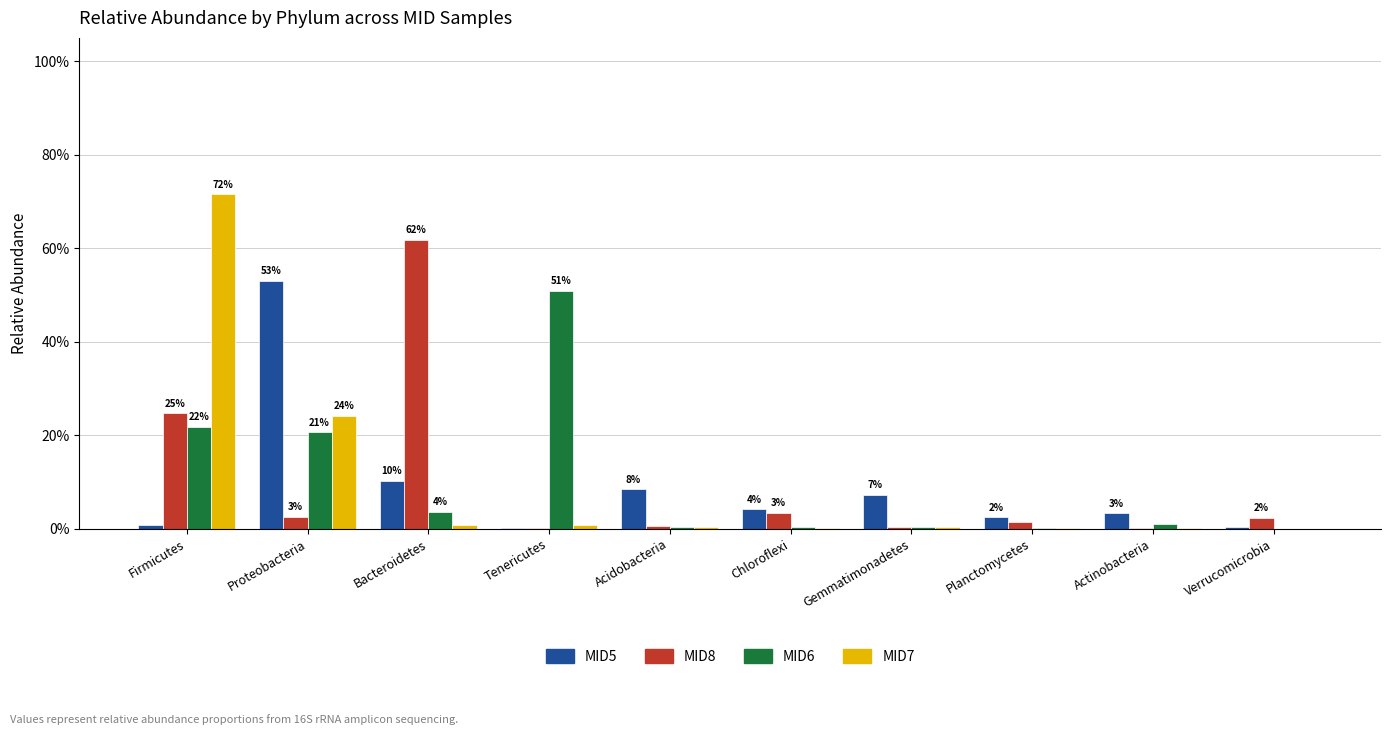

Reading right to left, transcribe all the data shown in this chart.

MID5: Verrucomicrobia=0.0	Actinobacteria=0.0	Planctomycetes=0.0	Gemmatimonadetes=0.1	Chloroflexi=0.0	Acidobacteria=0.1	Tenericutes=0.0	Bacteroidetes=0.1	Proteobacteria=0.5	Firmicutes=0.0
MID8: Verrucomicrobia=0.0	Actinobacteria=0.0	Planctomycetes=0.0	Gemmatimonadetes=0.0	Chloroflexi=0.0	Acidobacteria=0.0	Tenericutes=0.0	Bacteroidetes=0.6	Proteobacteria=0.0	Firmicutes=0.2
MID6: Verrucomicrobia=0.0	Actinobacteria=0.0	Planctomycetes=0.0	Gemmatimonadetes=0.0	Chloroflexi=0.0	Acidobacteria=0.0	Tenericutes=0.5	Bacteroidetes=0.0	Proteobacteria=0.2	Firmicutes=0.2
MID7: Verrucomicrobia=0.0	Actinobacteria=0.0	Planctomycetes=0.0	Gemmatimonadetes=0.0	Chloroflexi=0.0	Acidobacteria=0.0	Tenericutes=0.0	Bacteroidetes=0.0	Proteobacteria=0.2	Firmicutes=0.7